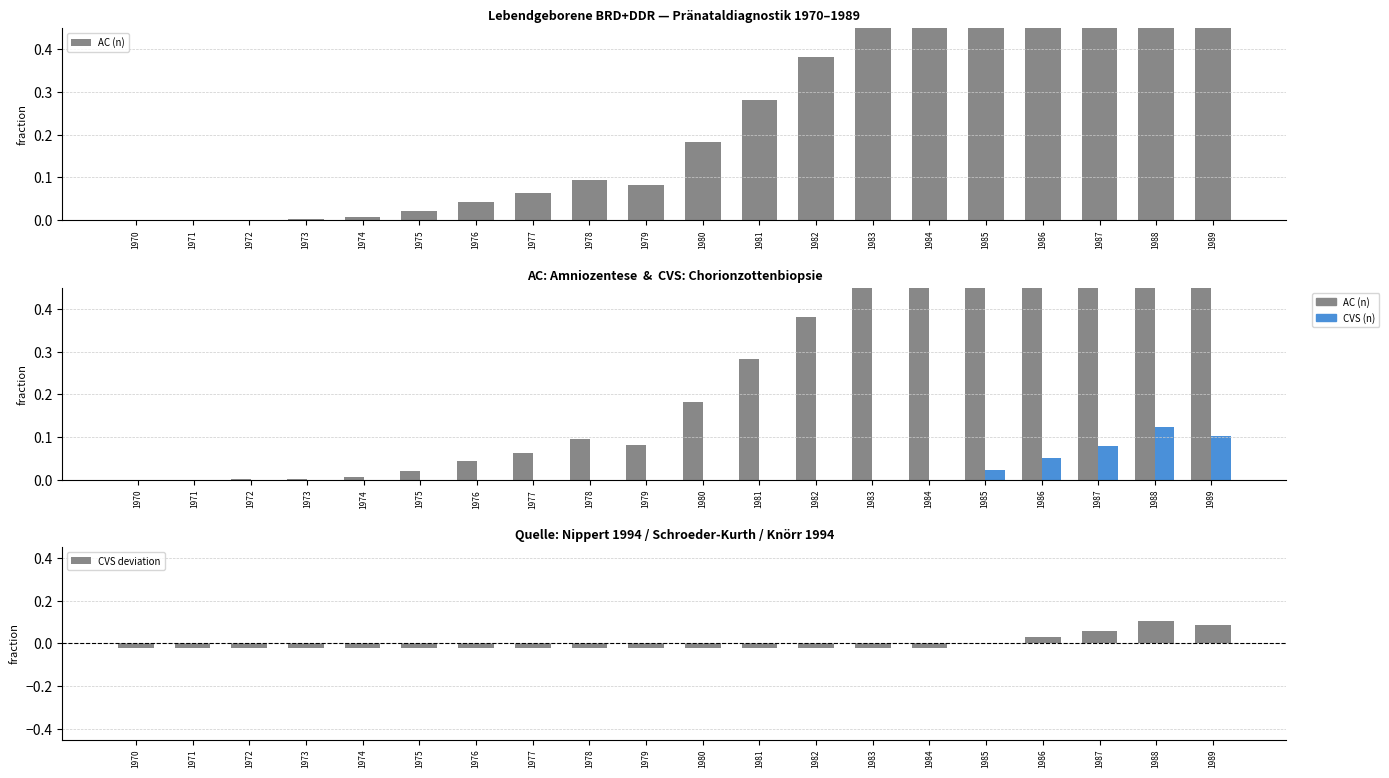

Reading left to right, list all the values displayed in this chart.

AC (n): 0.0	0.0	0.0	0.0	0.0	0.0	0.0	0.1	0.1	0.1	0.2	0.3	0.4	0.5	0.5	0.6	0.7	0.8	1.0	1.0
CVS (n): 0.0	0.0	0.0	0.0	0.0	0.0	0.0	0.0	0.0	0.0	0.0	0.0	0.0	0.0	0.0	0.0	0.1	0.1	0.1	0.1
CVS deviation: -0.0	-0.0	-0.0	-0.0	-0.0	-0.0	-0.0	-0.0	-0.0	-0.0	-0.0	-0.0	-0.0	-0.0	-0.0	0.0	0.0	0.1	0.1	0.1